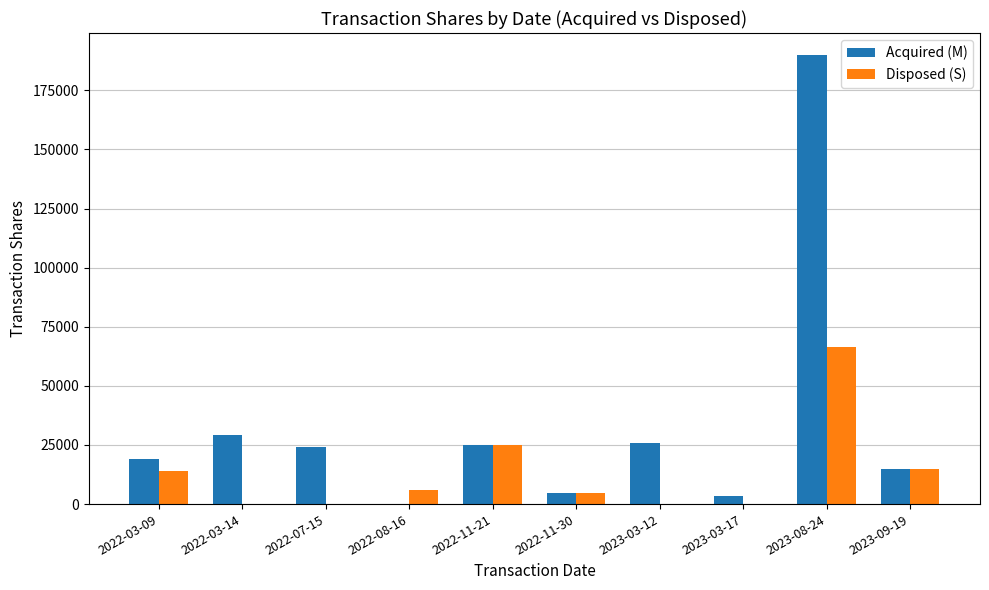

Between 2022-03-09 and 2023-08-24, which series saw the biggest shift?

Acquired (M)